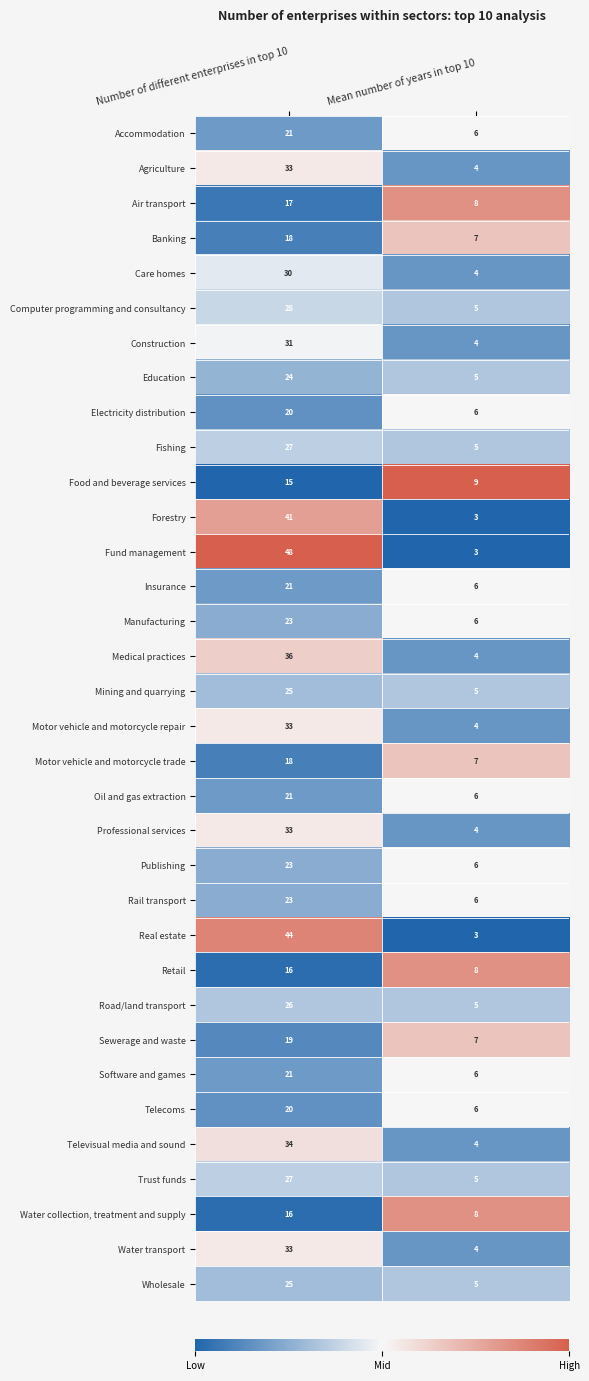

What is the sum of all Publishing values?

29